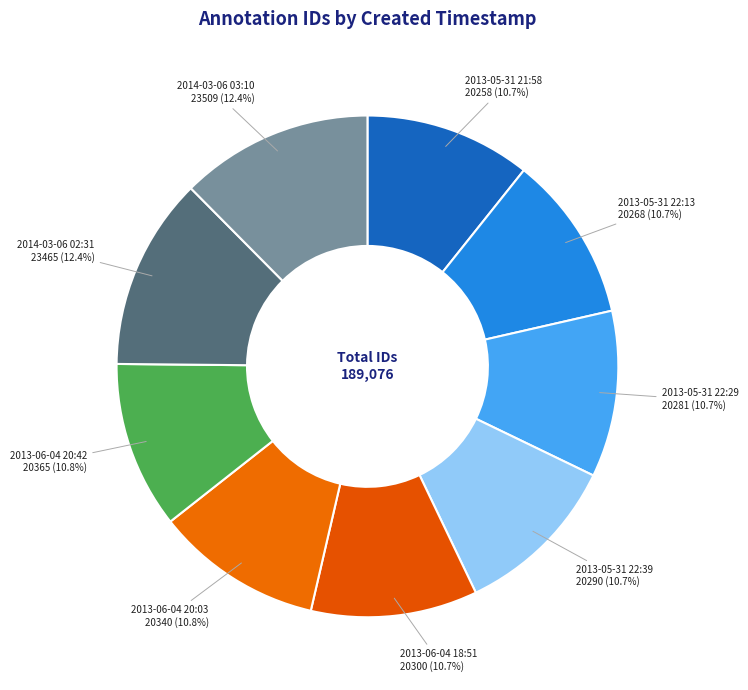

Combined, do 2014-03-06 02:31 and 2013-05-31 21:58 account for over 50%?

No